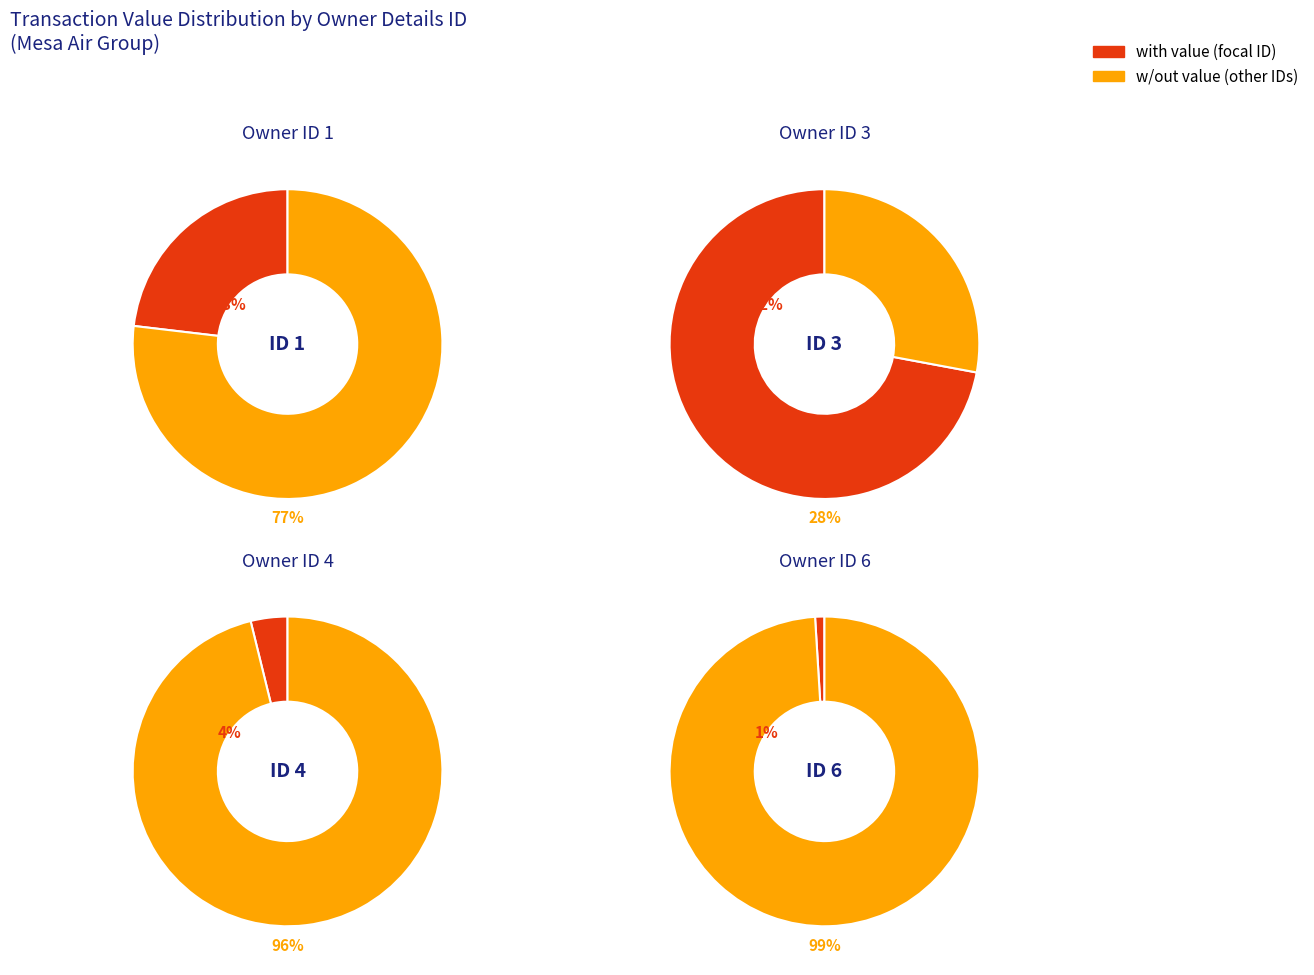

Which category has the biggest portion of the pie?

3